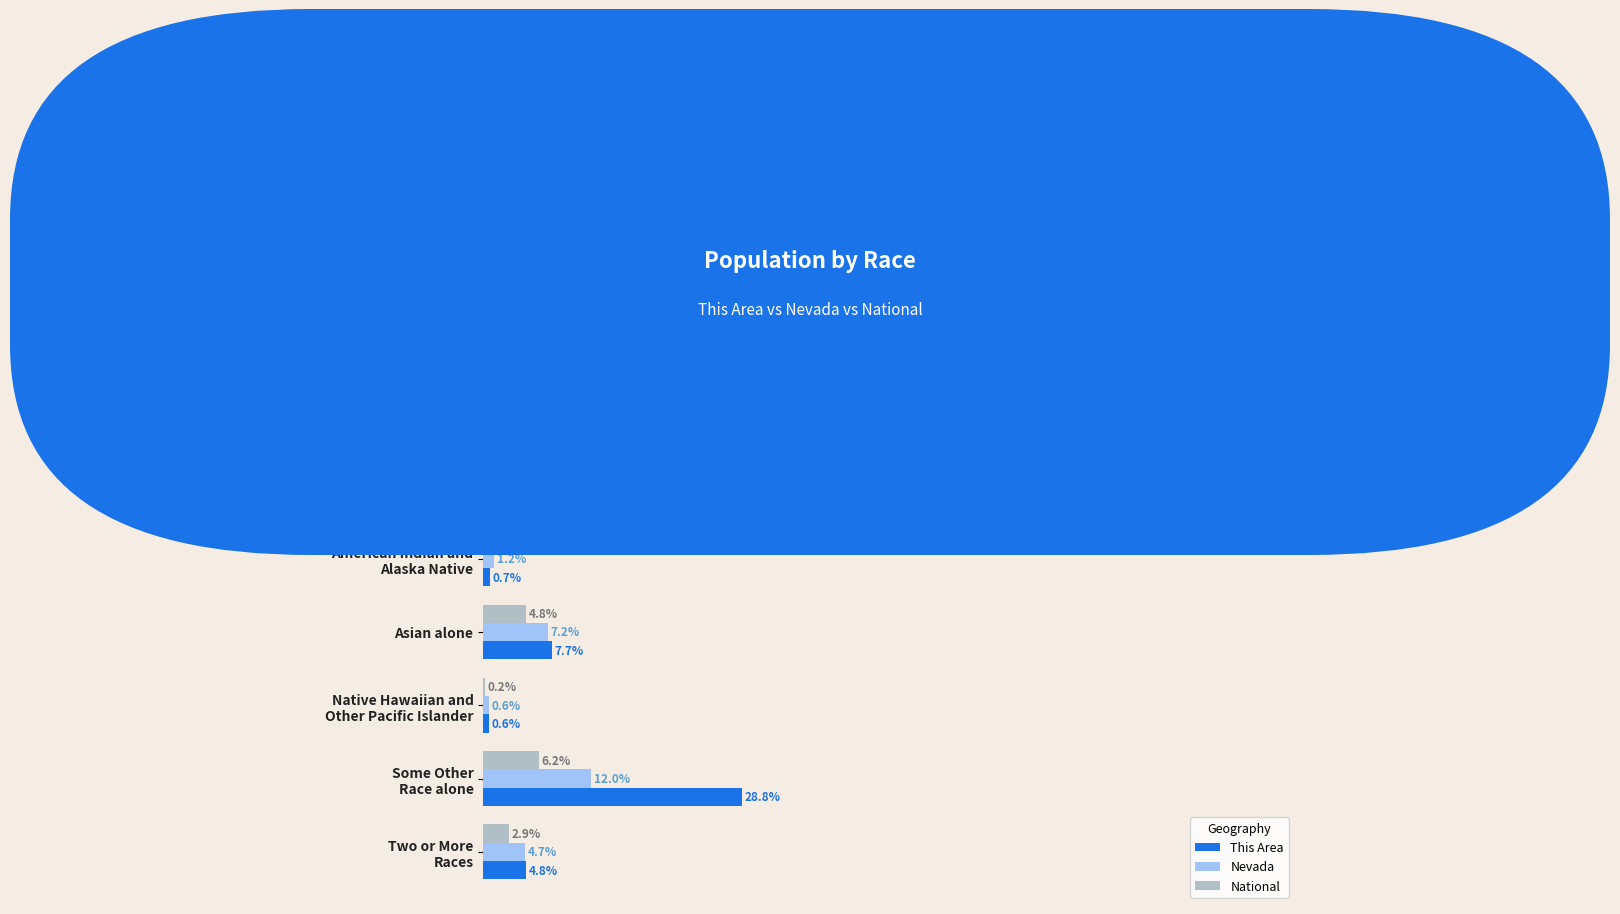

At which category is the sum across all series the highest?

White alone